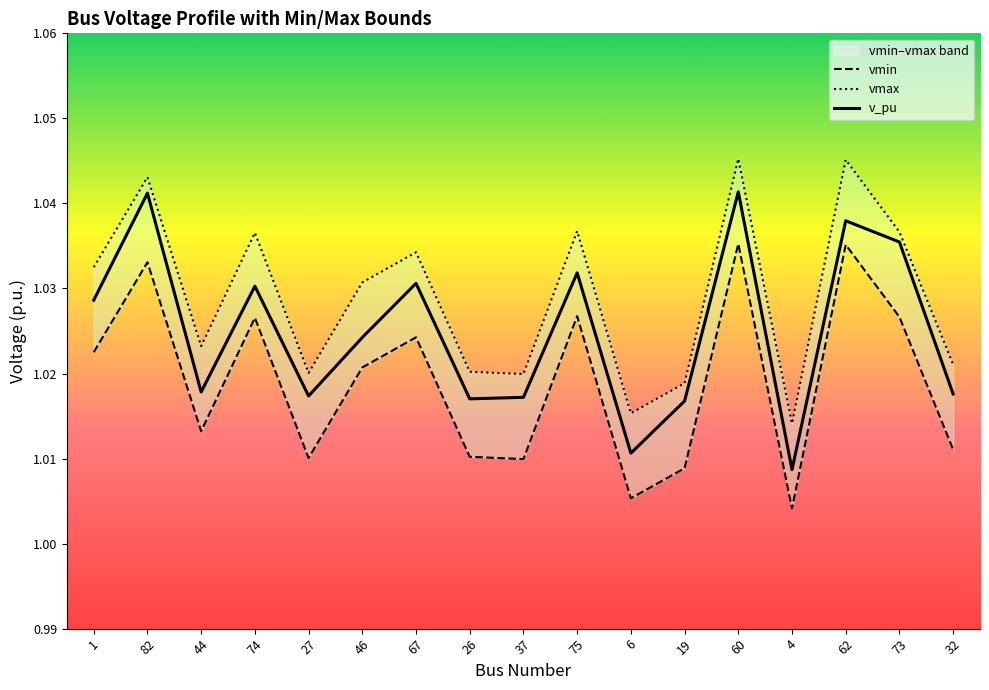

At which category is the sum across all series the highest?

60